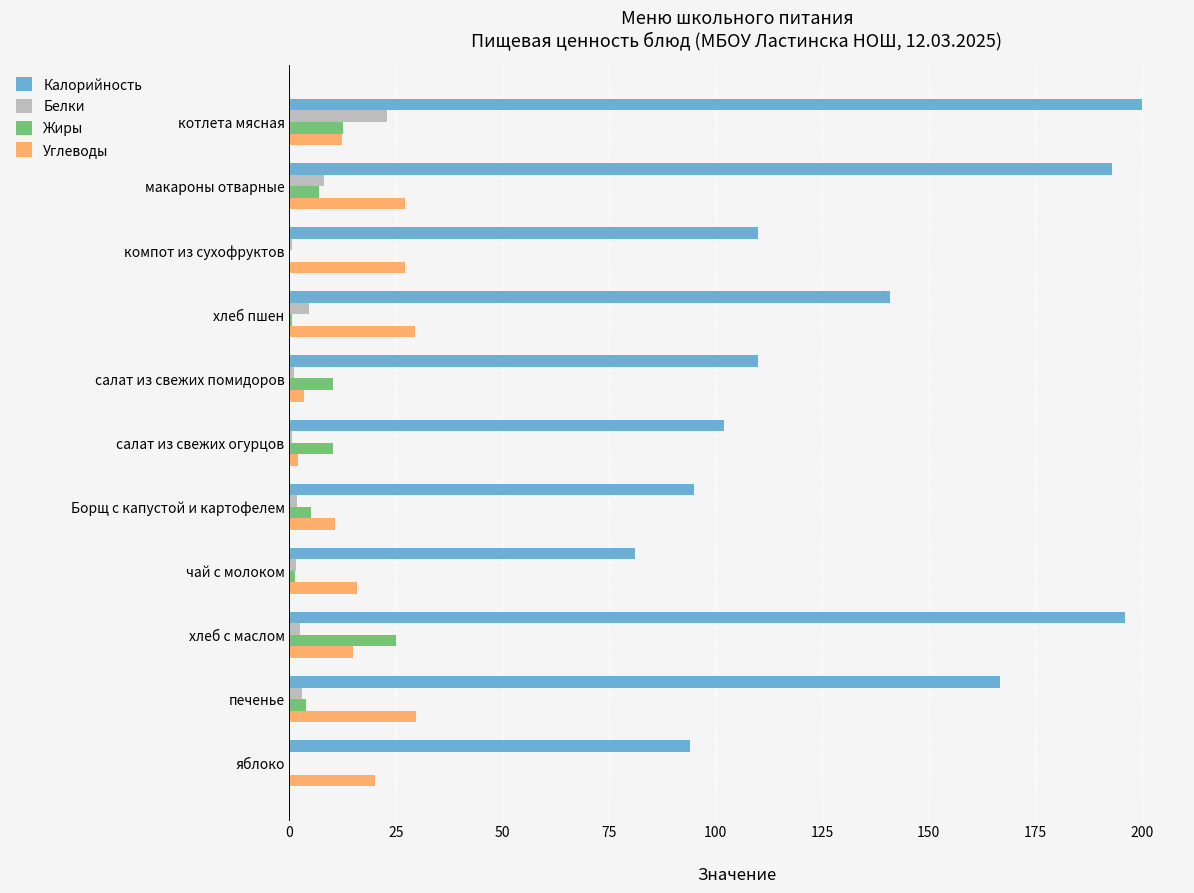

Which series has the largest total across all categories?

Калорийность